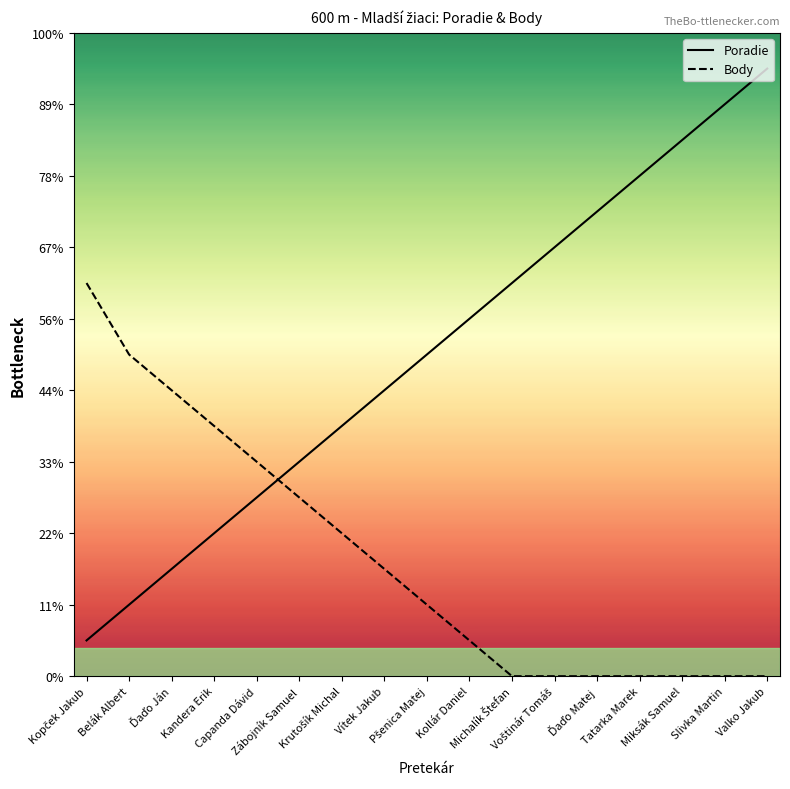

At how many categories does at least one series exceed 0?

17